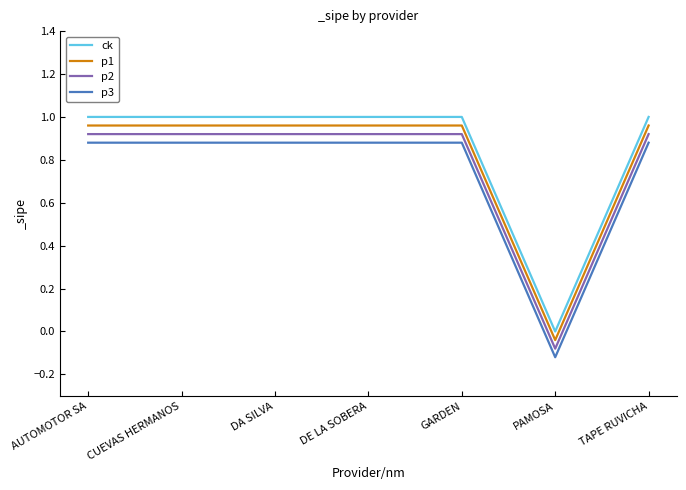

Which category has the lowest value across all series?

PAMOSA